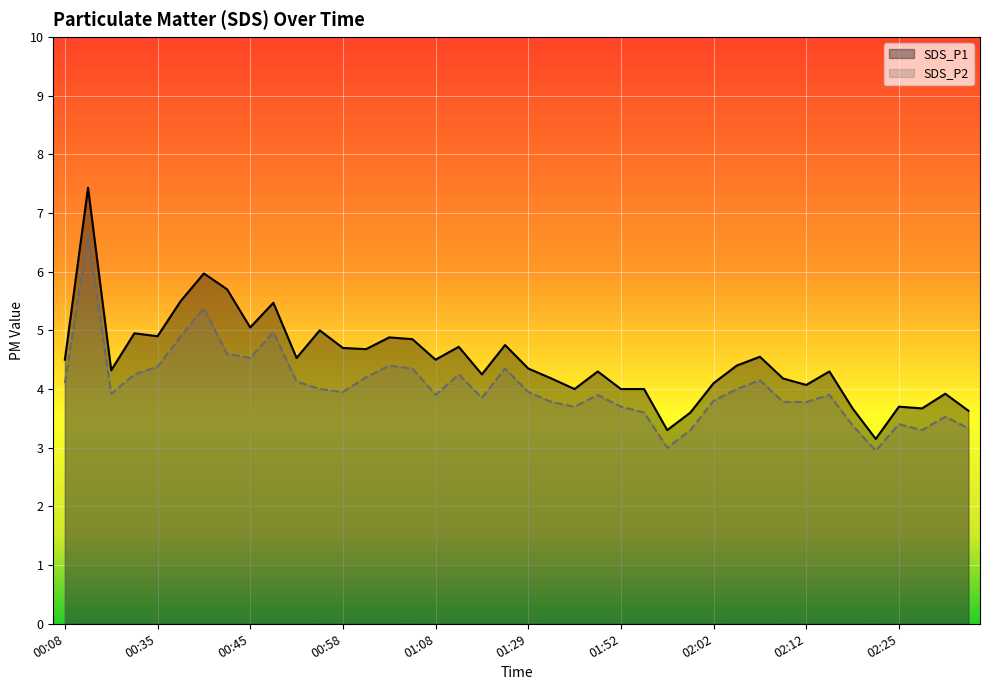

What is the maximum value shown in the chart?

7.4